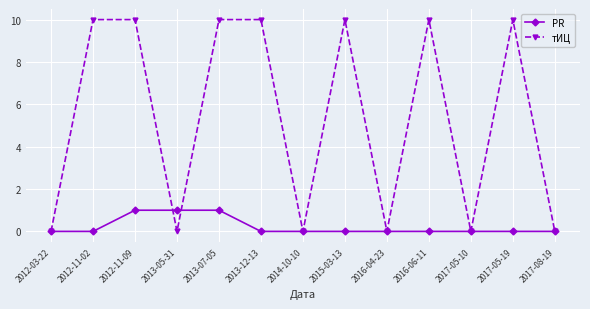

What is the sum of the тИЦ values at 2015-03-13 and 2012-11-09?

20